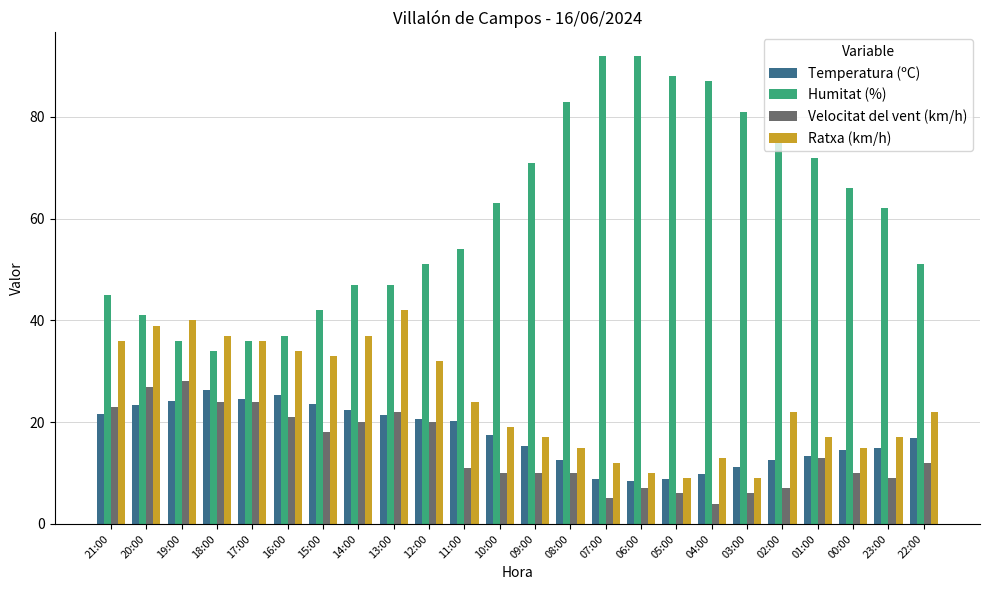

Which series changed the most between 06:00 and 22:00?

Humitat (%)